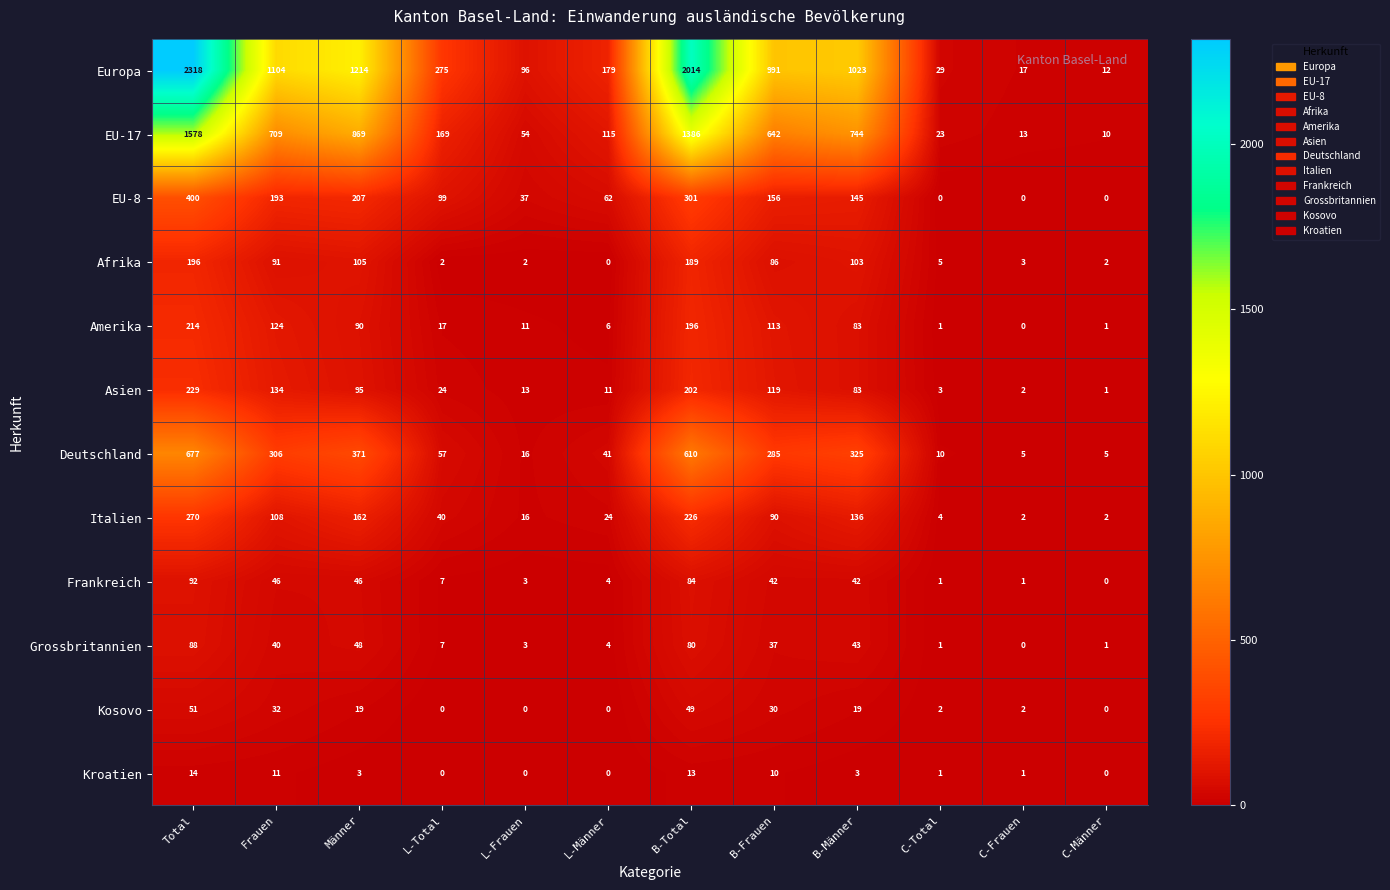

What is the difference between the highest and lowest values at B-Frauen?

981